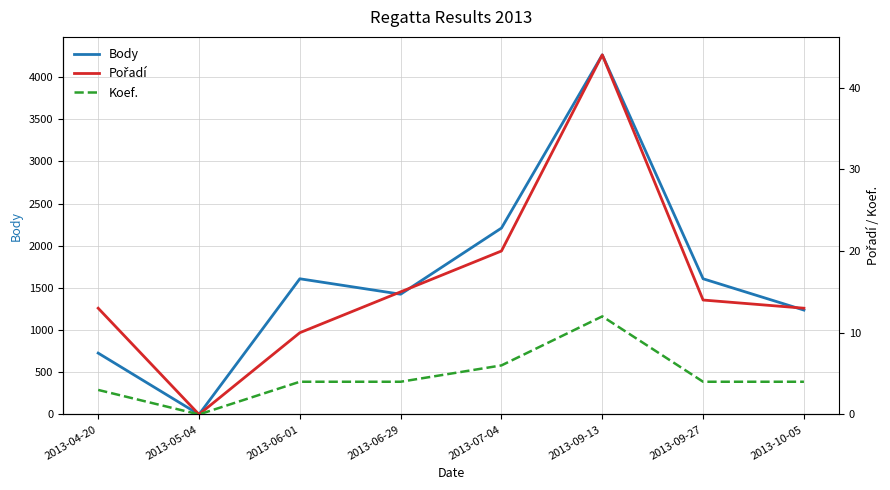

True or false: Body has more than 0 interior local peaks.

True